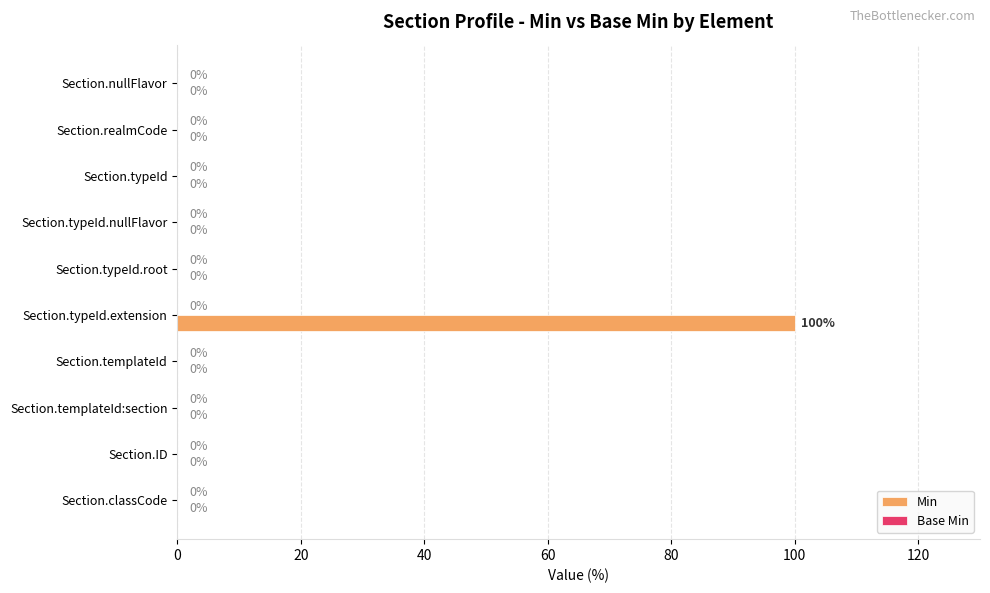

Which label corresponds to the largest value in the chart?

Section.typeId.extension